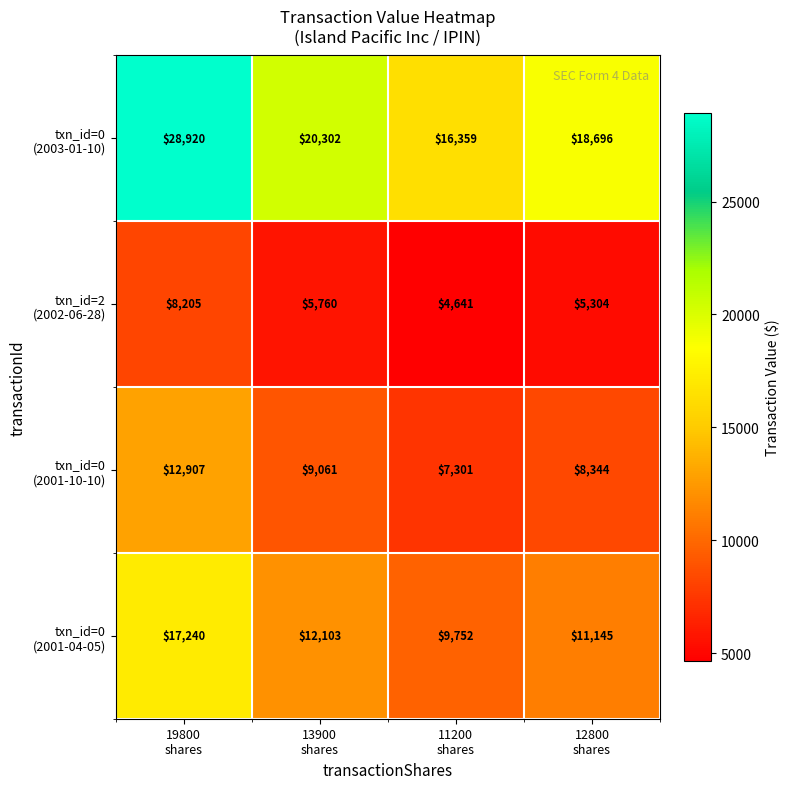

What is the greatest value displayed?

28920